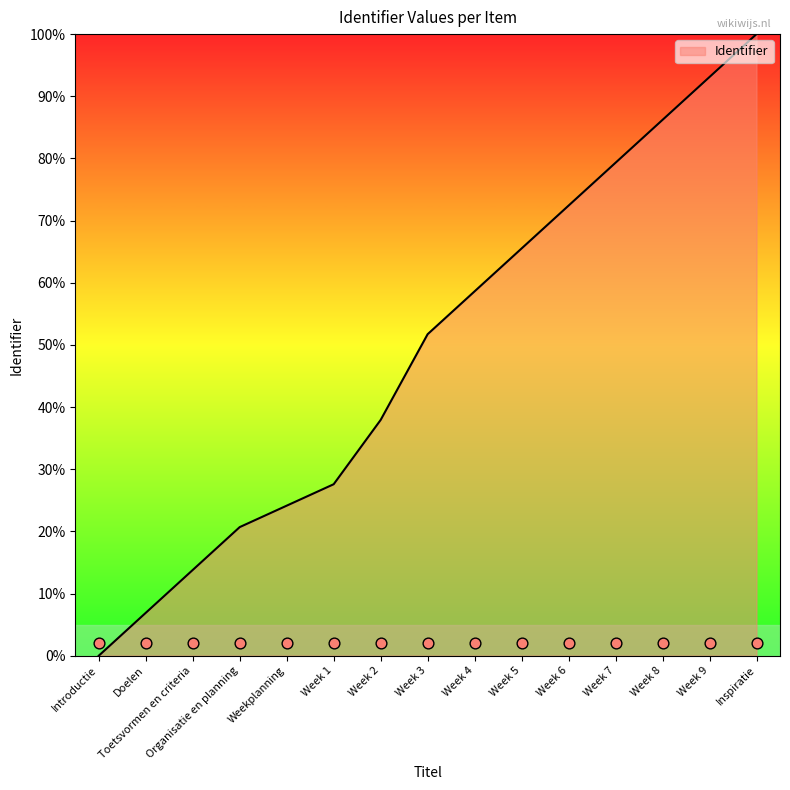

Between Week 8 and Introductie, which is larger?

Week 8